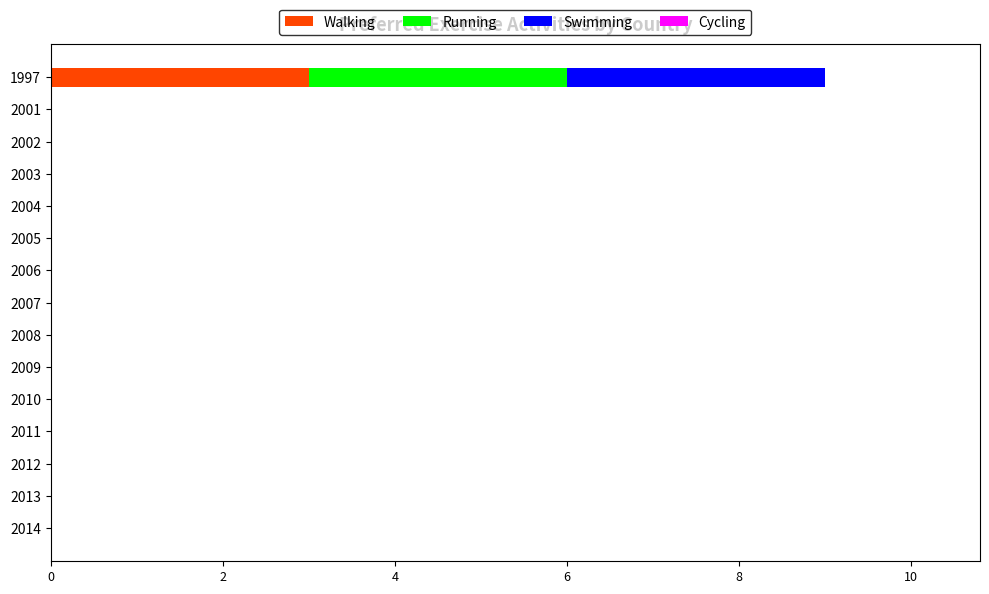

At which category is the sum across all series the highest?

1997